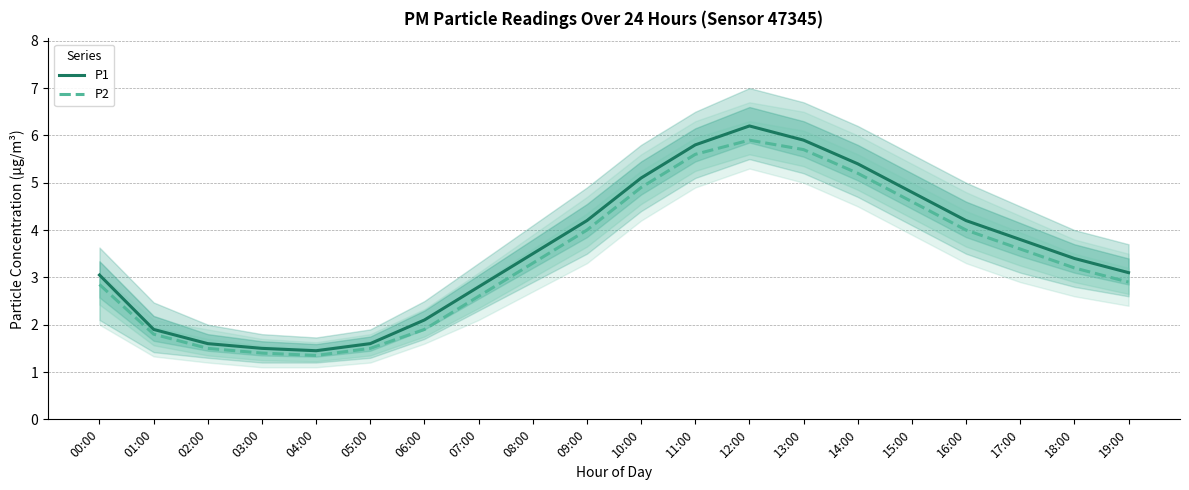

Where does the P1 series first go above 3?

00:00